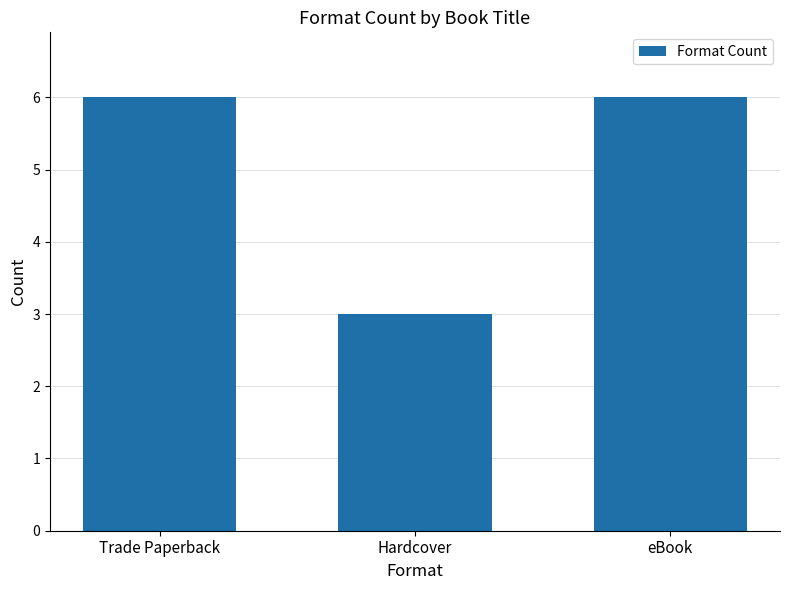

What is the difference between the values at eBook and Hardcover?

3